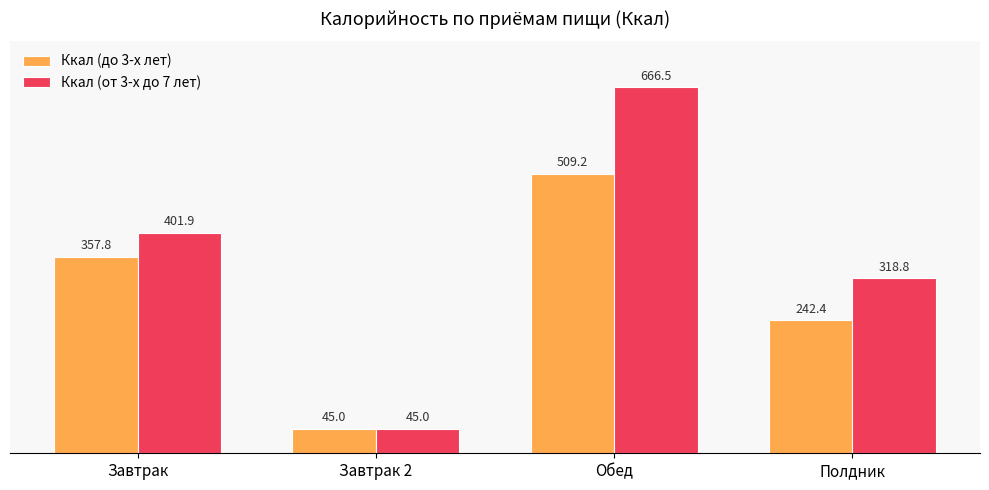

Is the value of Ккал (до 3-х лет) at Обед greater than the value of Ккал (от 3-х до 7 лет) at Завтрак?

Yes